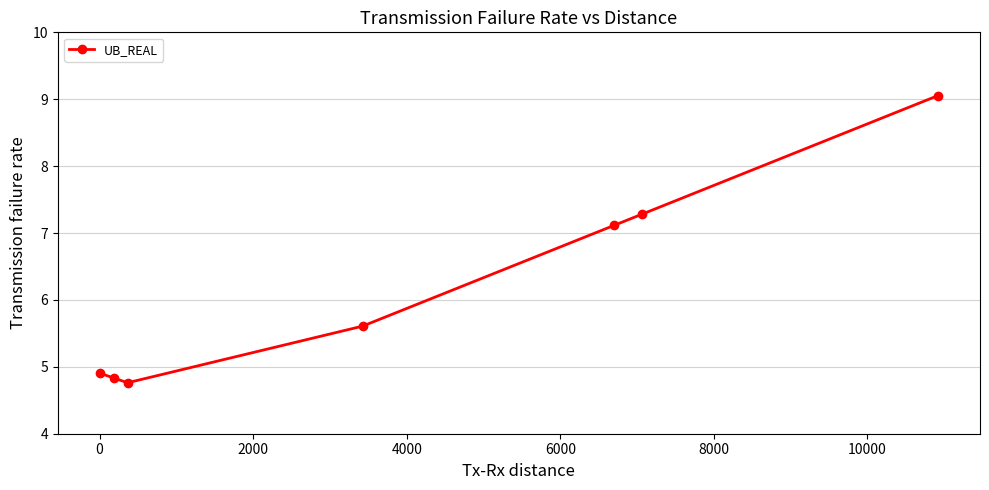

True or false: the data has more than 1 interior local peaks.

False